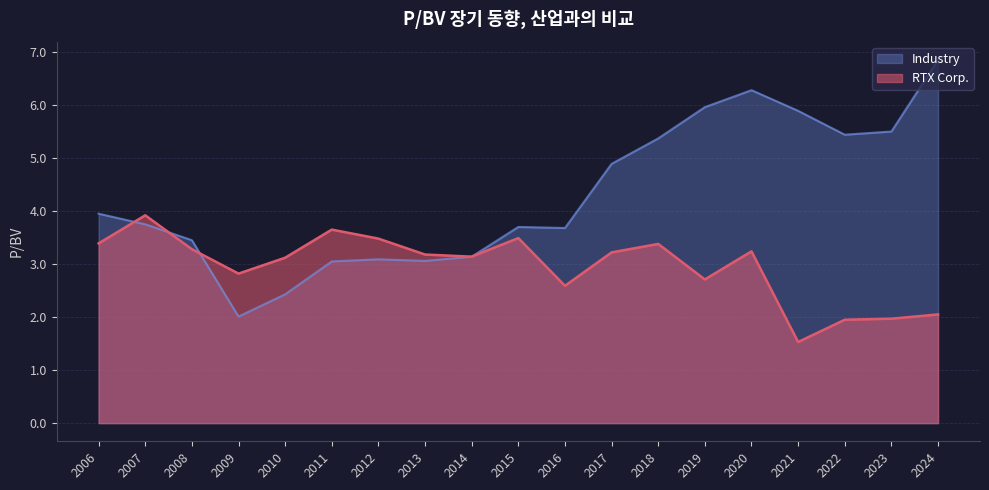

The value of RTX Corp. at 2020 is 3.2. True or false?

True